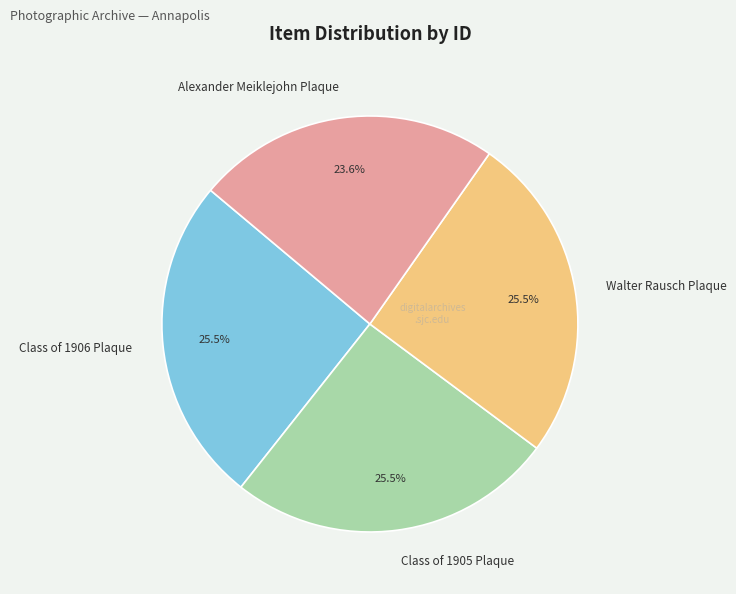

Which category has the smallest portion of the pie?

Alexander Meiklejohn Plaque